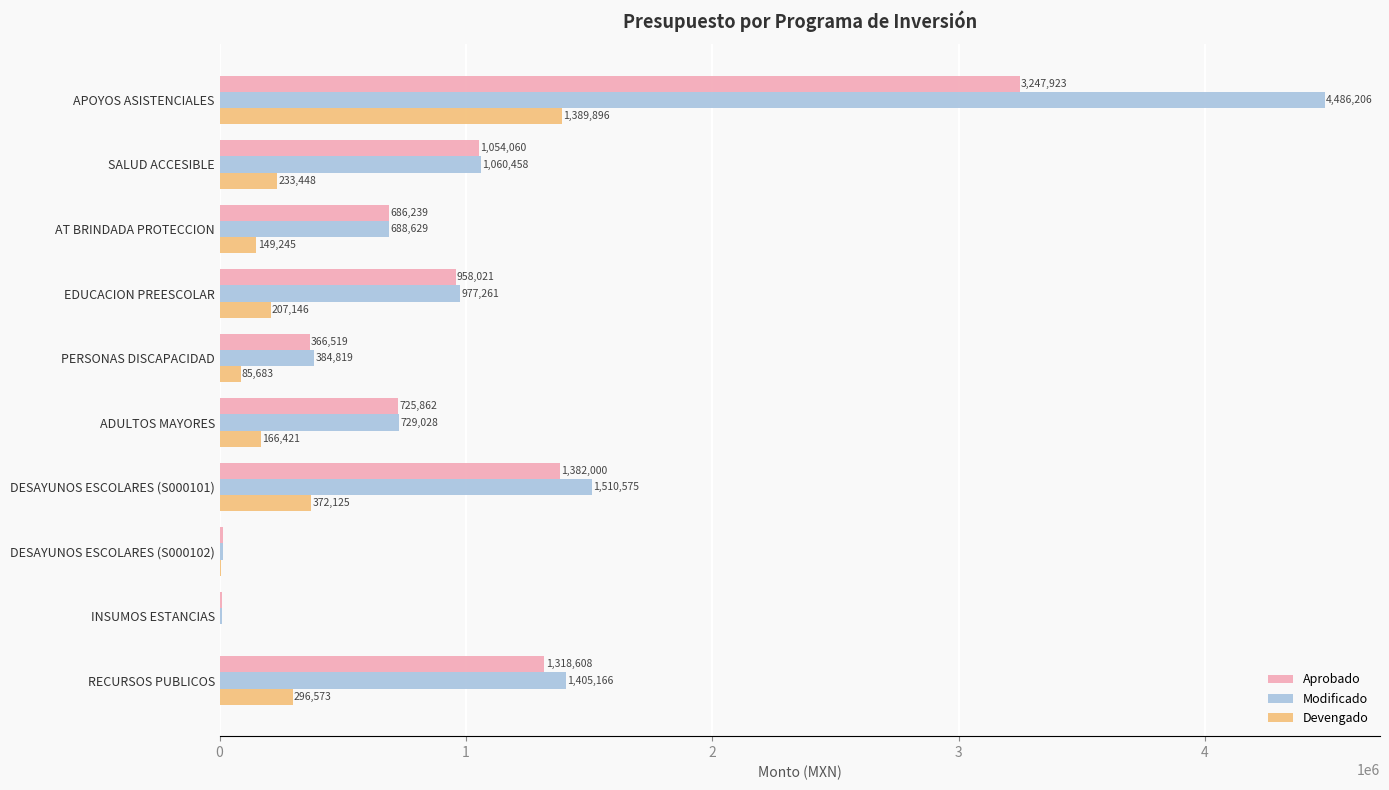

What is the maximum value for Aprobado?

3247923.1